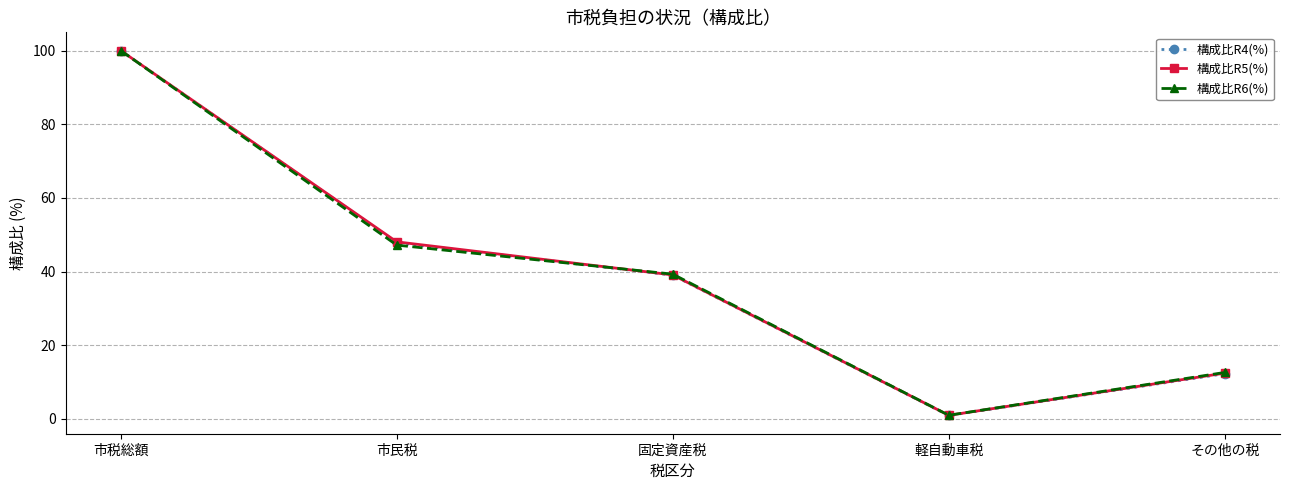

Where is the first local minimum for 構成比R4(%)?

軽自動車税